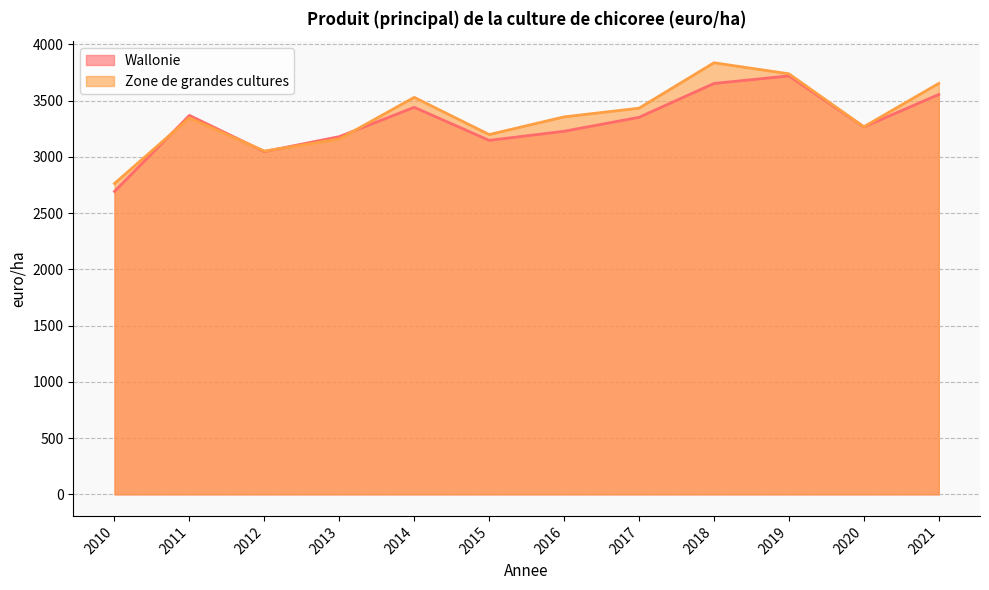

Where do Wallonie and Zone de grandes cultures first cross each other?

2010 and 2011